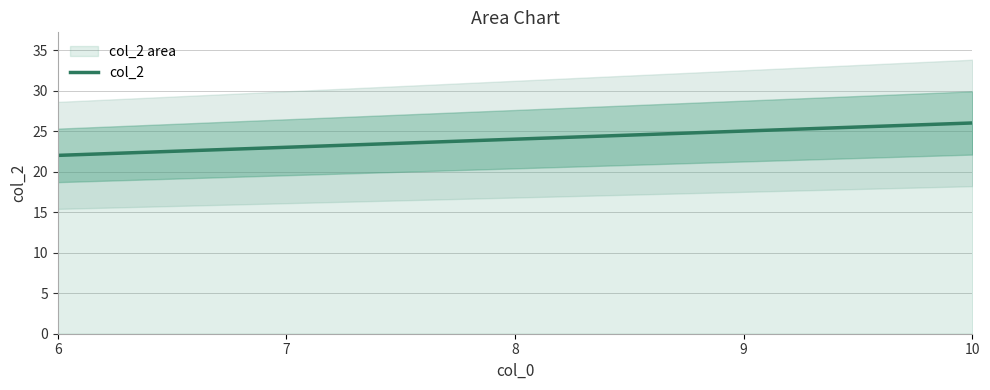

Rank the categories by value from lowest to highest.

6, 7, 8, 9, 10